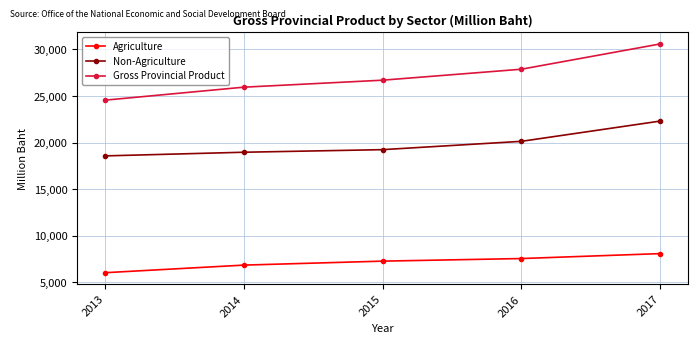

Is the value of Non-Agriculture at 2016 greater than the value of Gross Provincial Product at 2013?

No